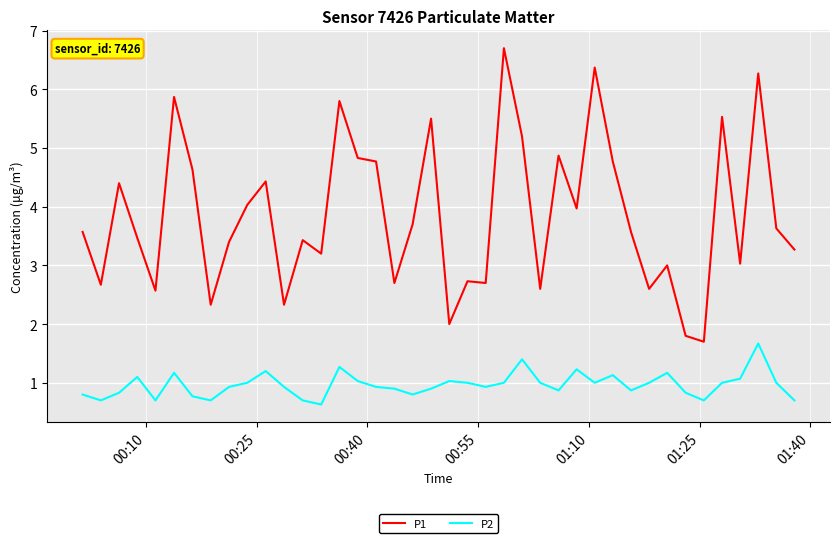

What is the difference between the second highest and minimum values in the P2 series?

0.8